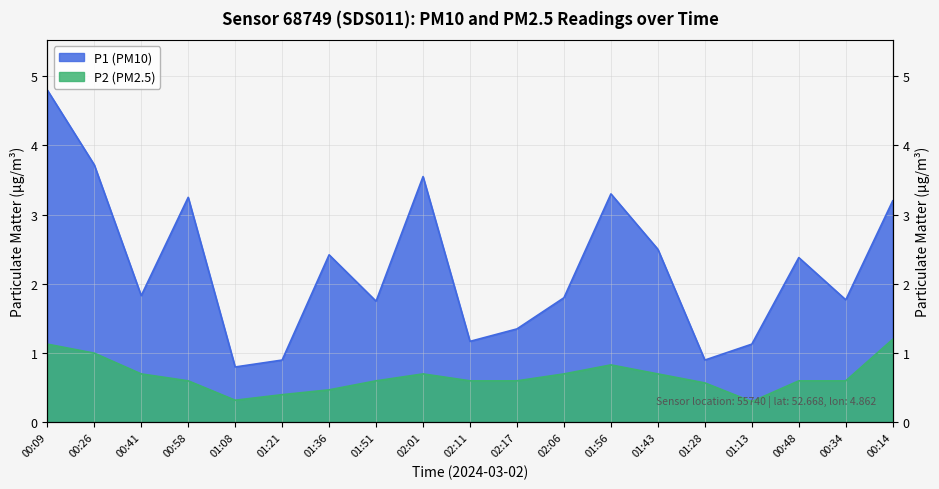

True or false: P2 (PM2.5) and P1 (PM10) cross at least once.

False